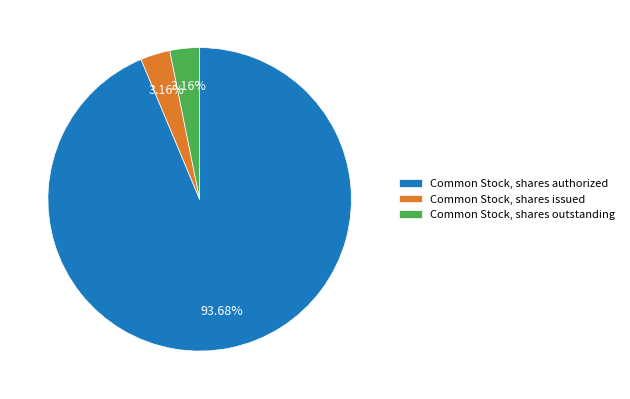

Which category has the biggest portion of the pie?

Common Stock, shares authorized